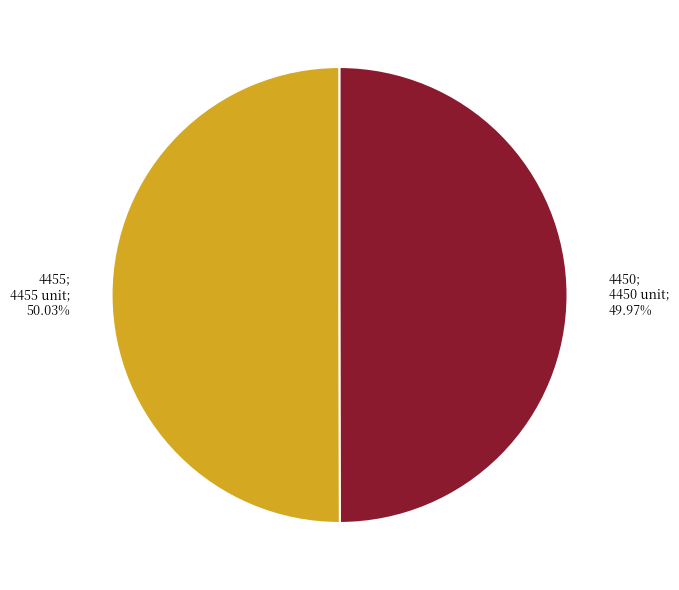

Count the number of slices in the pie.

2